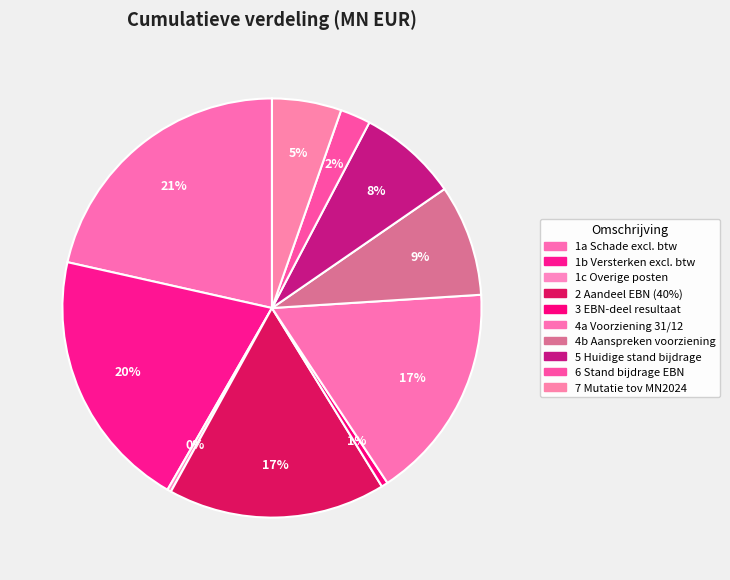

Count the number of slices in the pie.

10